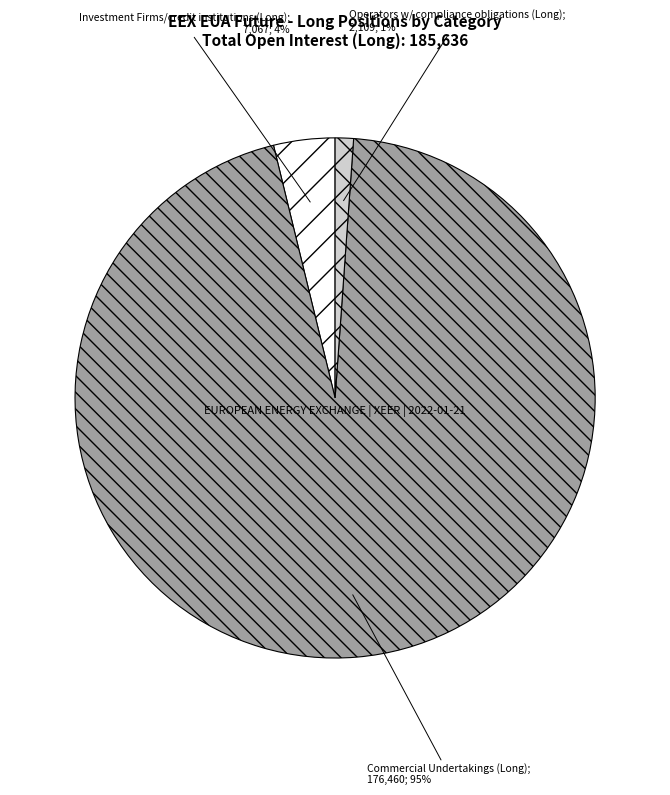

To the nearest percent, what is the difference between the largest and smallest slice percentages?

94%